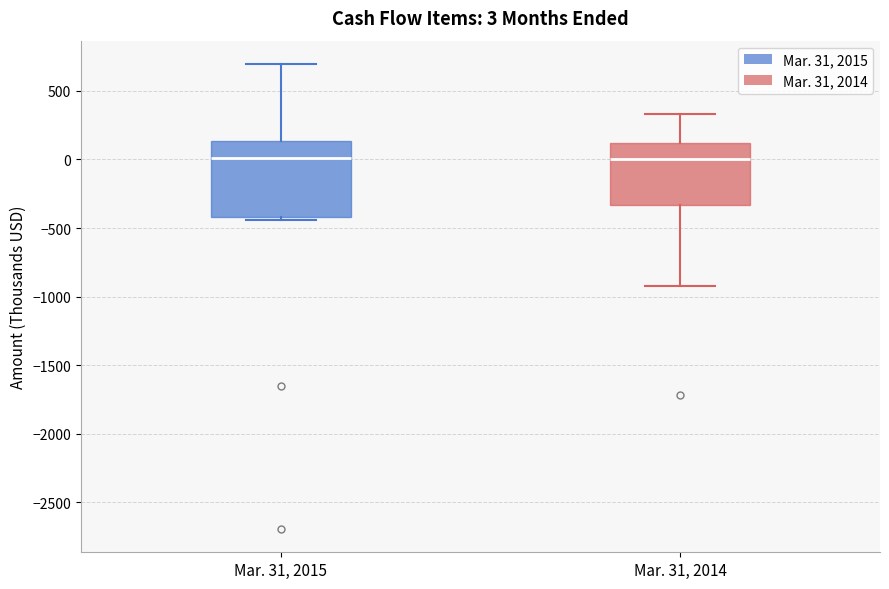

Which box is the tallest, from its lower edge to its upper edge?

Mar. 31, 2015